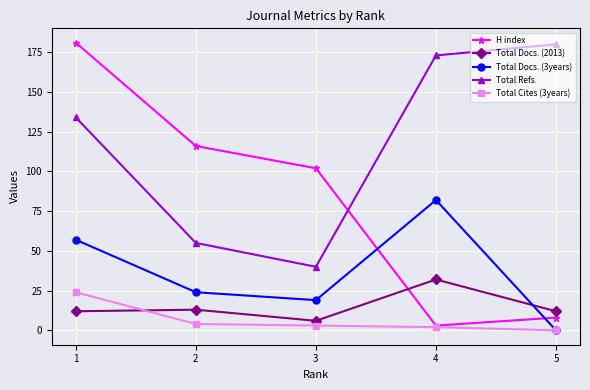

Between 3 and 4, which series saw the biggest shift?

Total Refs.